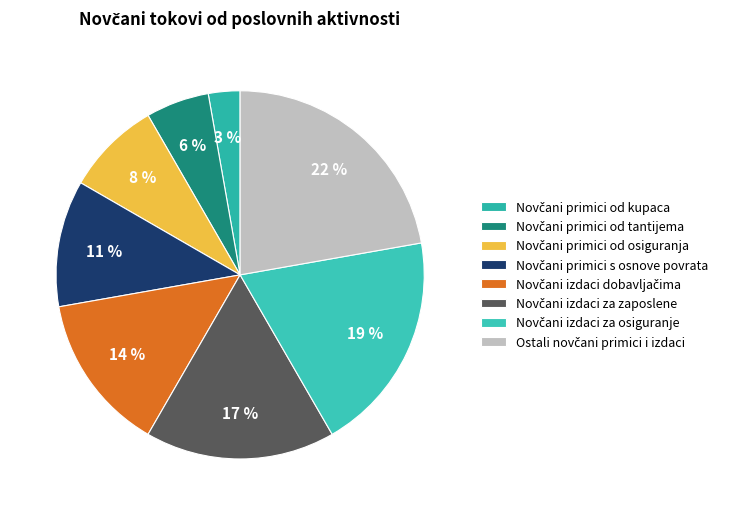

True or false: Novčani primici s osnove povrata accounts for 11% of the total.

True